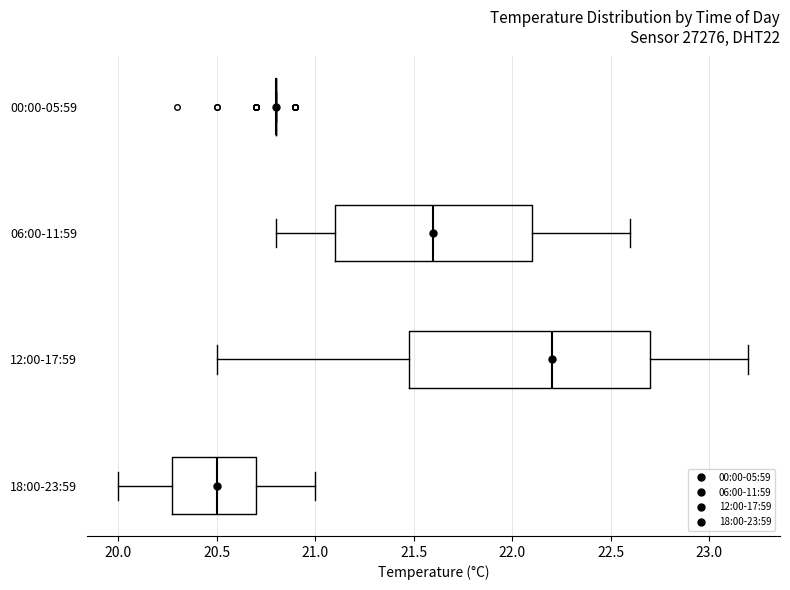

Comparing the boxes themselves (not the whiskers), which one is the widest?

12:00-17:59